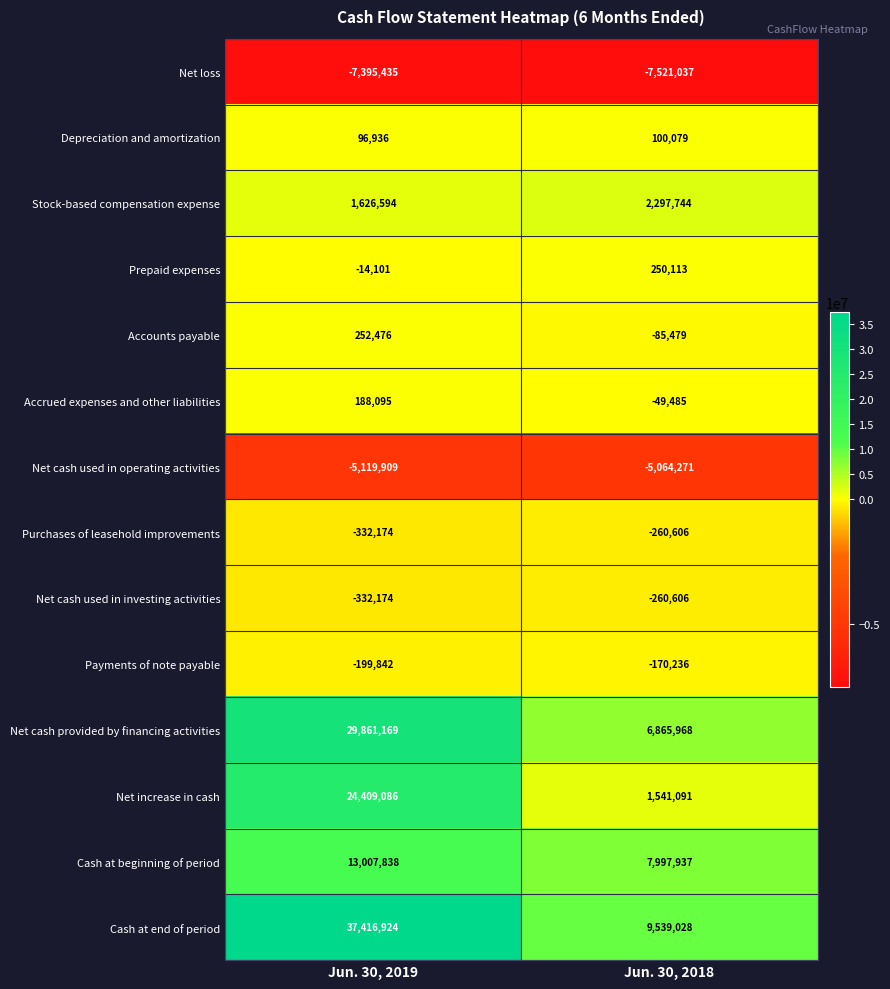

Which series has the widest spread of values?

Cash at end of period